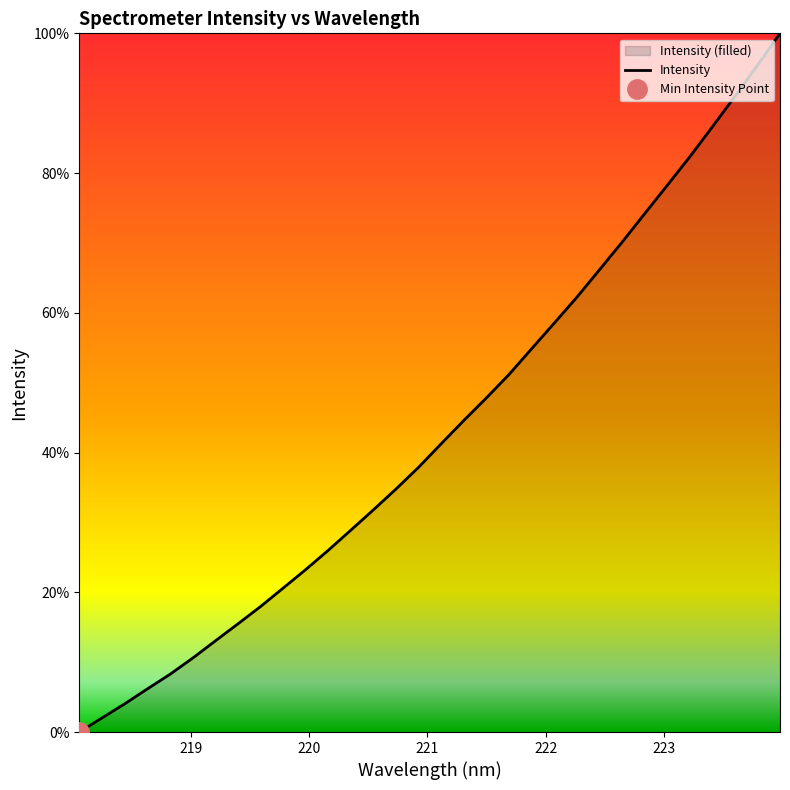

True or false: the data has more than 1 interior local peaks.

False